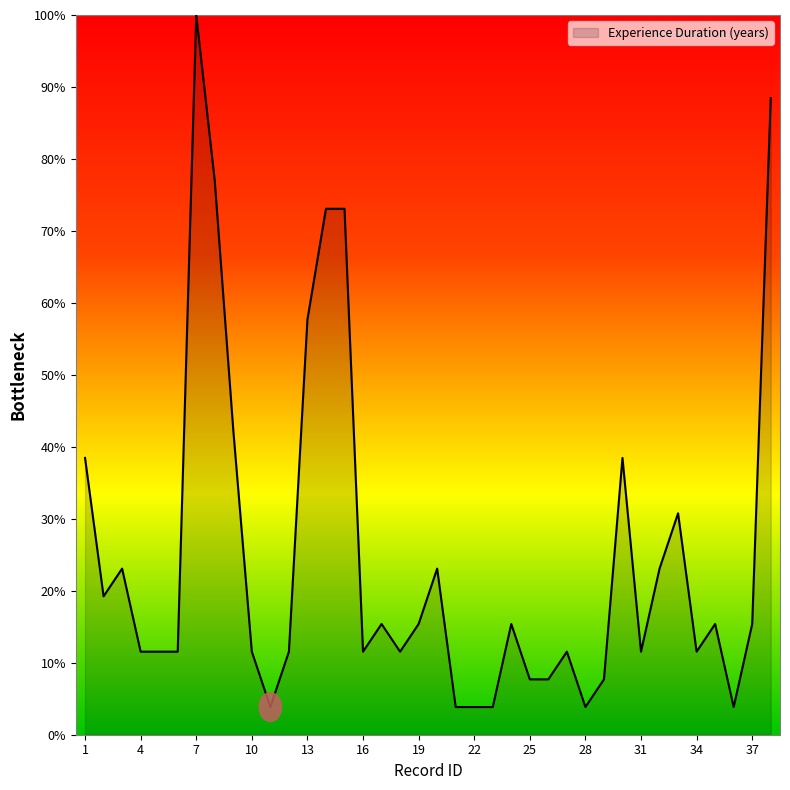

How many values exceed 15?

19